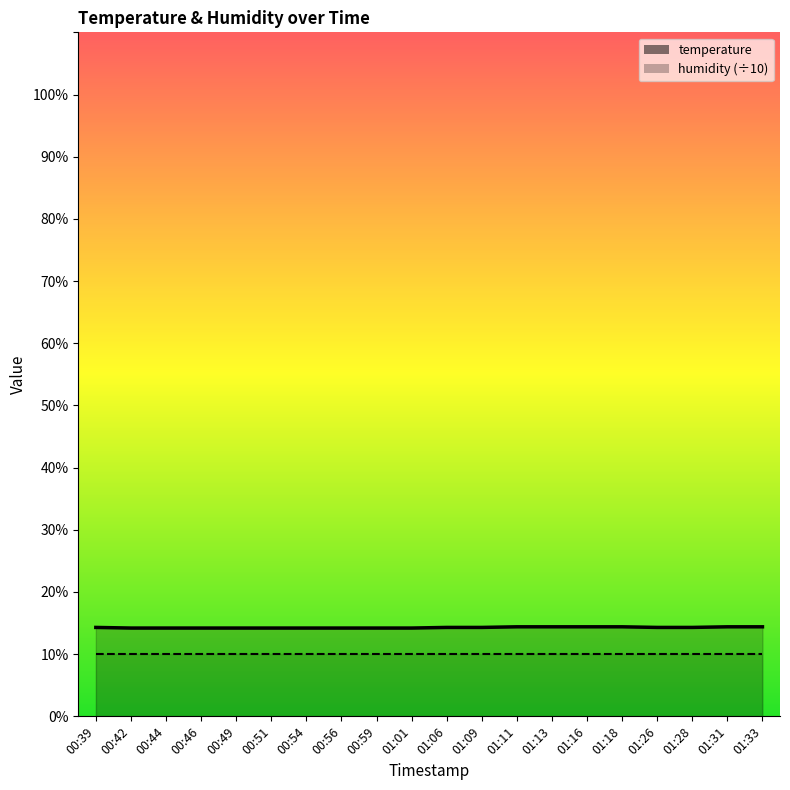

The chart shows a value of 8.8 at 00:54. True or false?

False